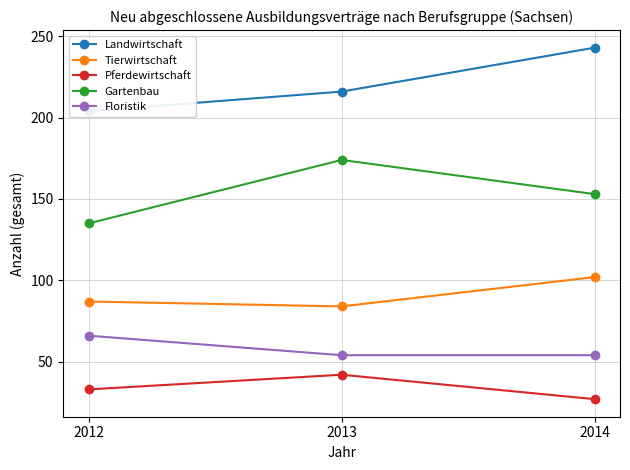

At which category is the sum across all series the highest?

2014